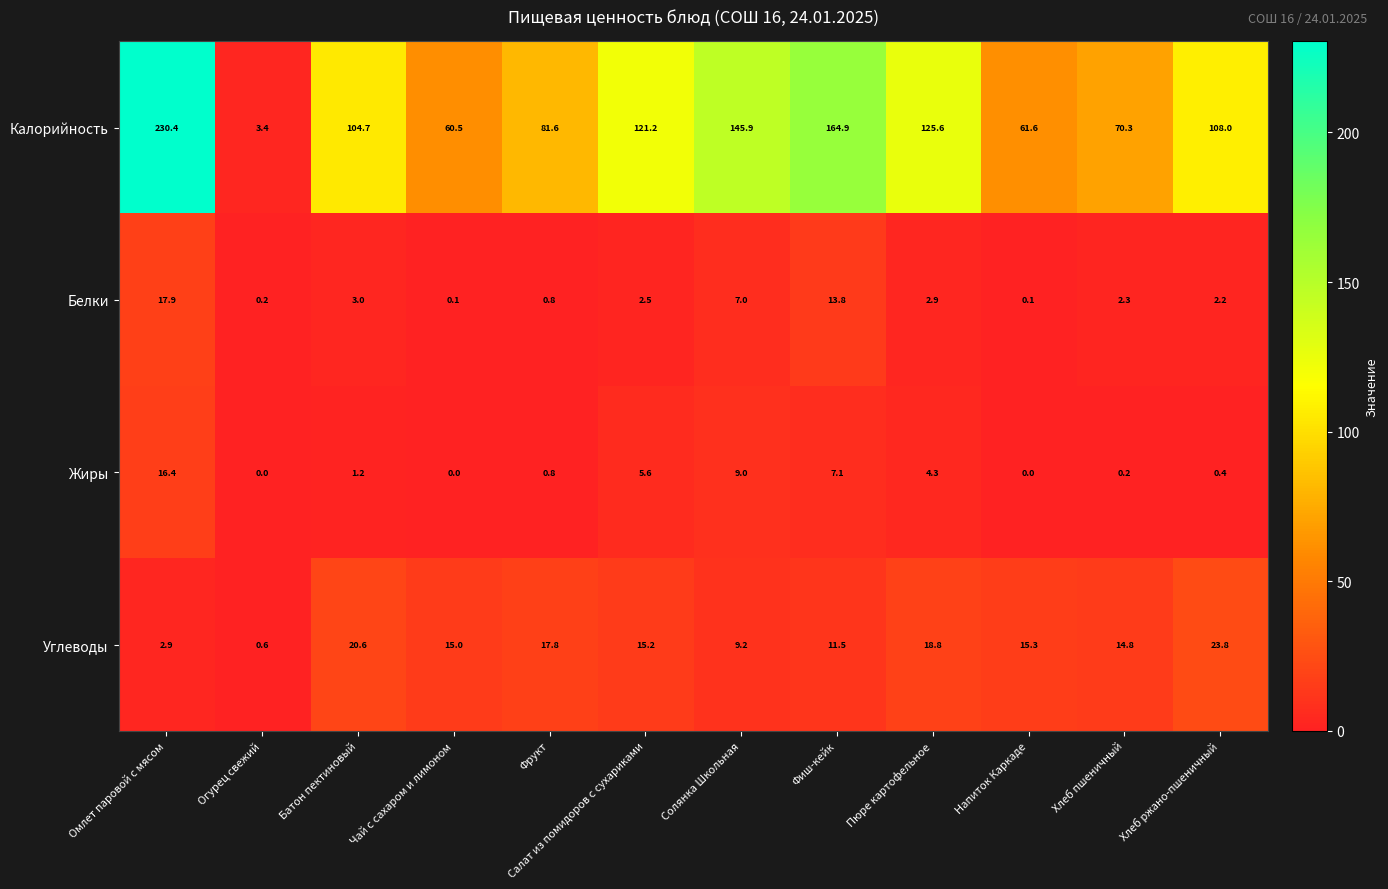

What is the sum of the Жиры values at Напиток Каркаде and Хлеб ржано-пшеничный?

0.4